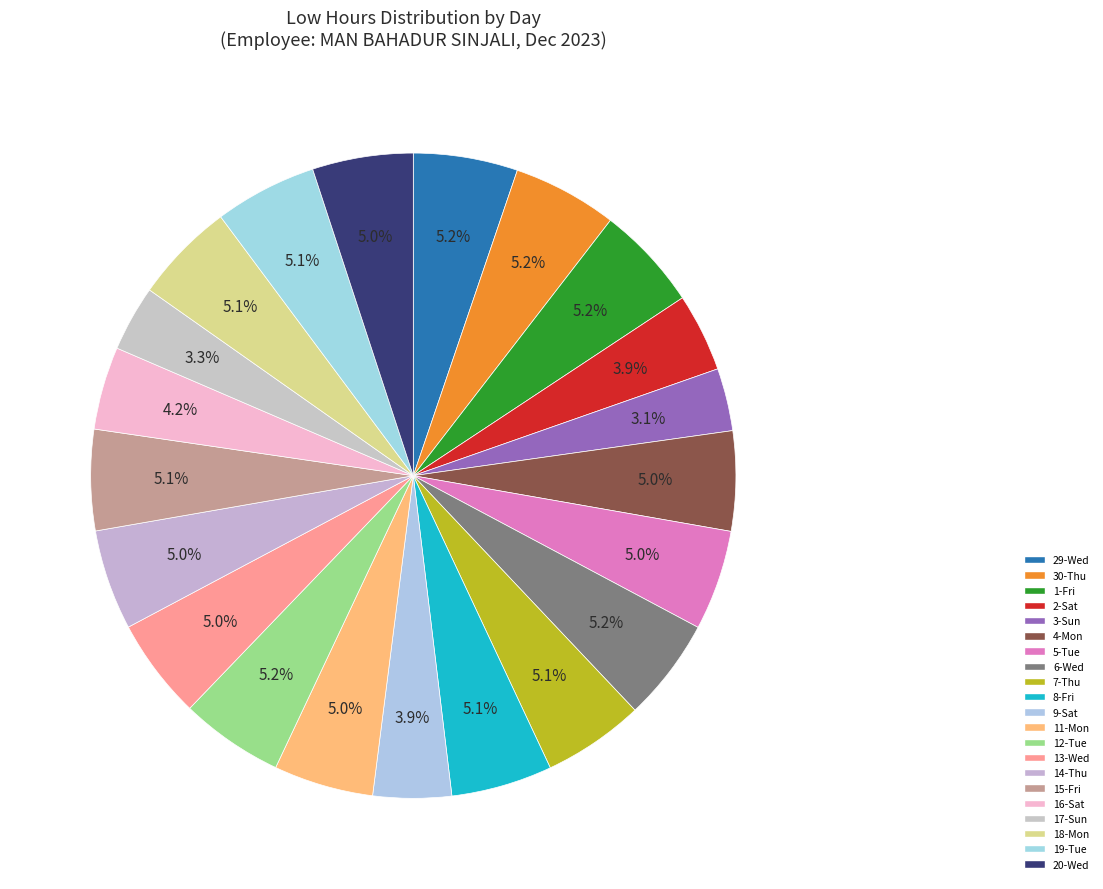

Is it true that 15-Fri is 5% of the pie?

True